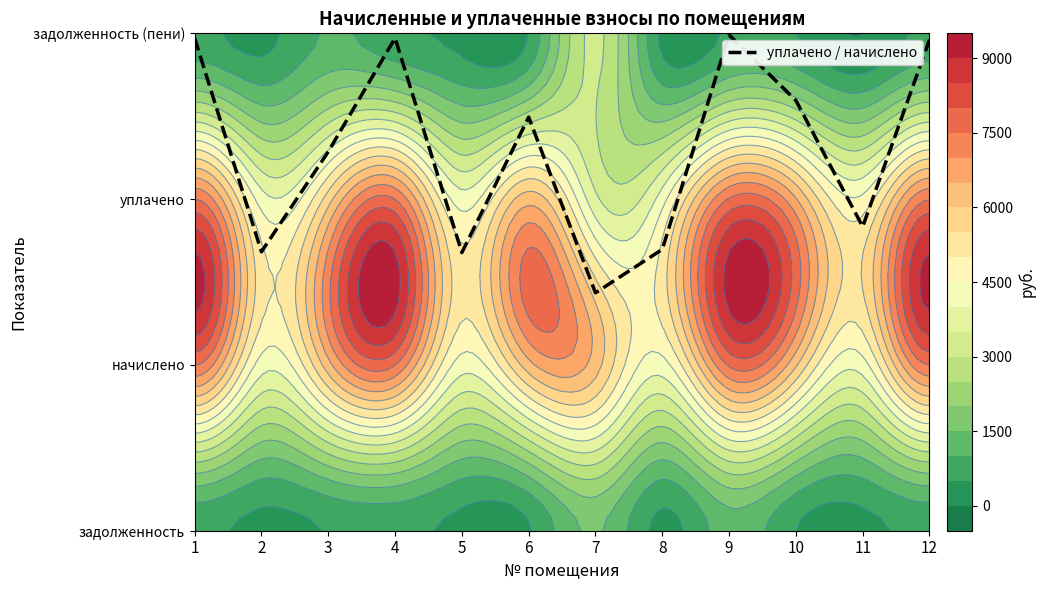

Reading left to right, list all the values displayed in this chart.

3.0	1.7	2.3	3.0	1.7	2.5	1.4	1.7	3.0	2.6	1.8	3.0